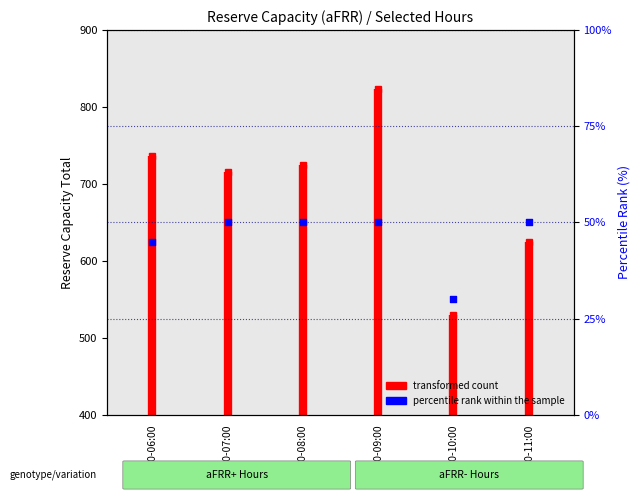

Between 07:00-08:00 and 08:00-09:00, which is larger?

07:00-08:00